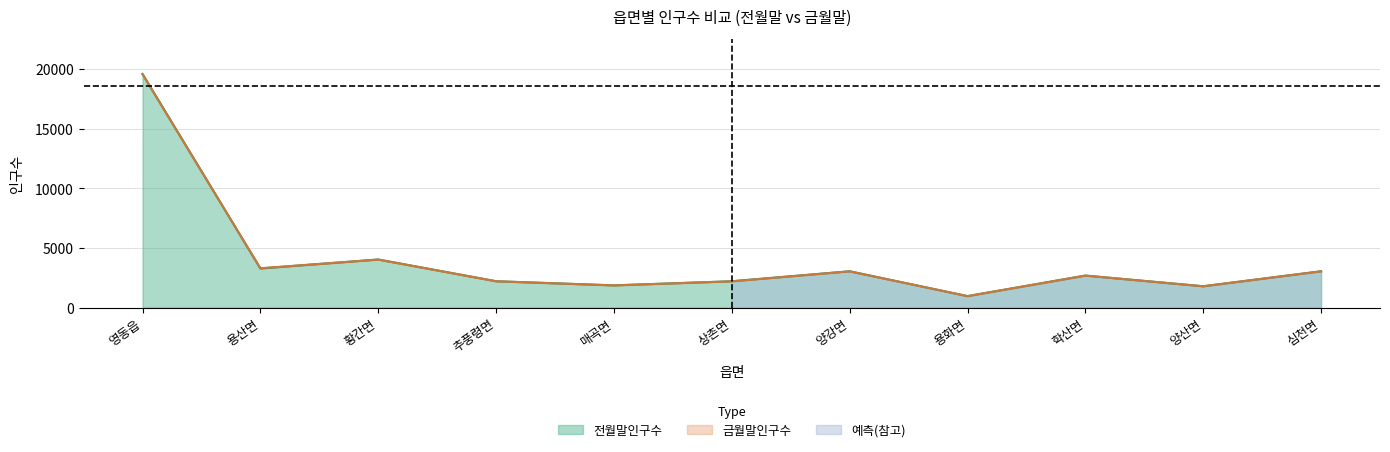

Reading left to right, what are all the values shown in this chart?

전월말인구수: 19584	3275	4028	2206	1858	2203	3041	957	2680	1784	3041
금월말인구수: 19554	3295	4019	2201	1857	2198	3034	957	2678	1784	3040